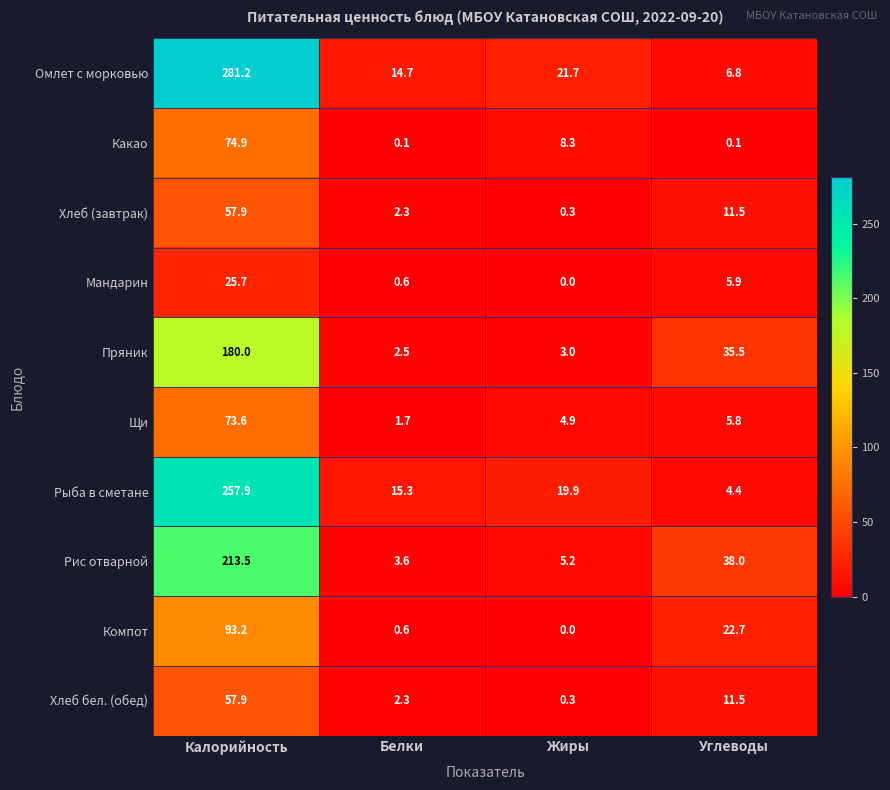

What is the difference between the maximum and second lowest values in the Компот series?

92.6